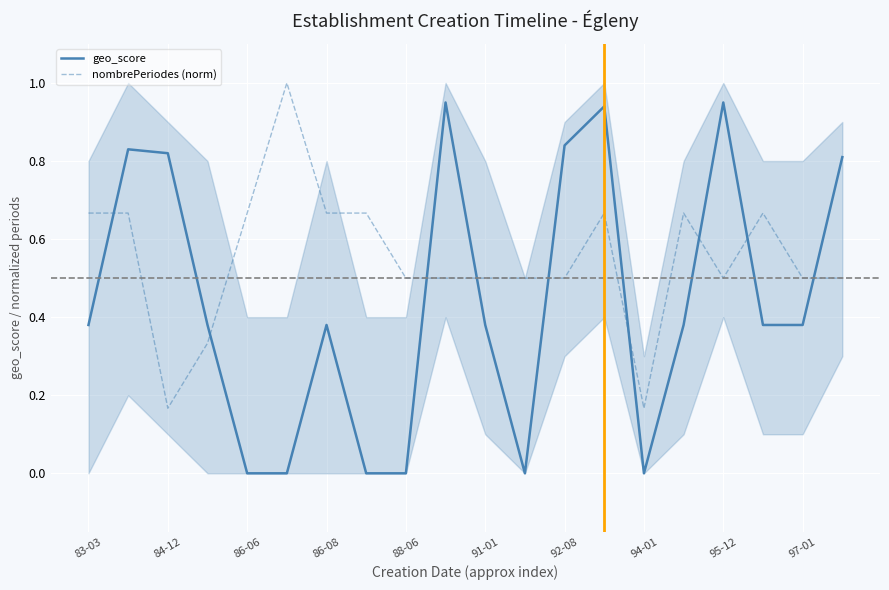

After their last crossing, which series has the higher values: nombrePeriodes (norm) or geo_score?

geo_score